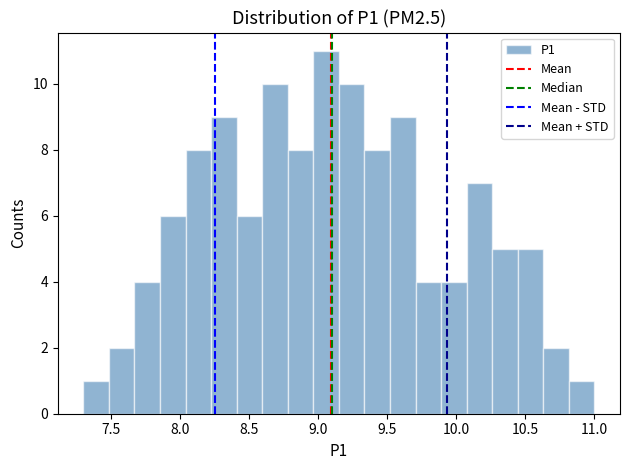

Around what value on the x-axis is the tallest bar? Give the approximate position of its centre, as read against the axis.

9.05